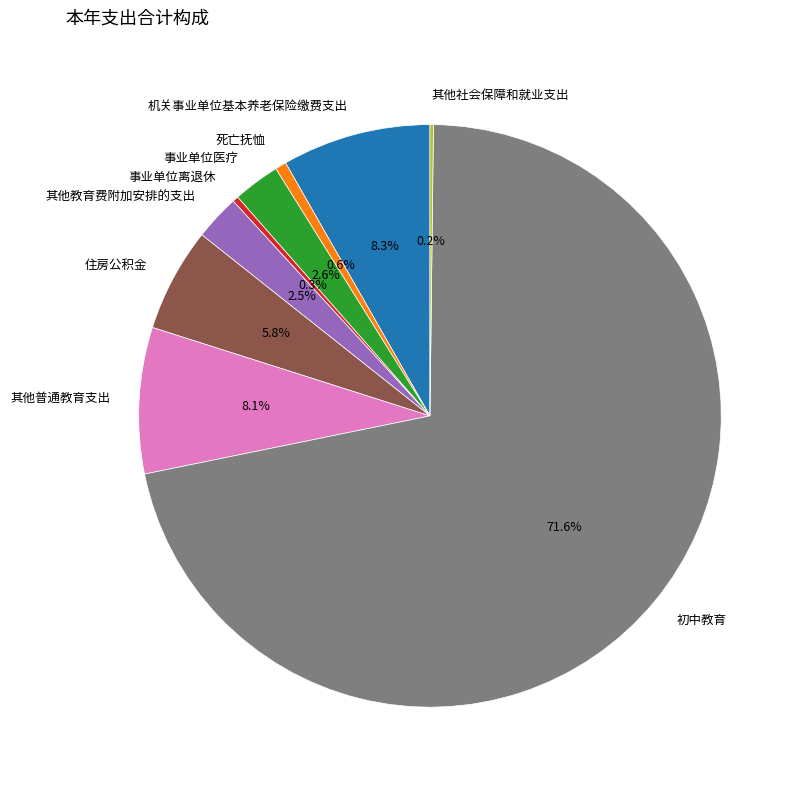

Which slice is the largest?

初中教育